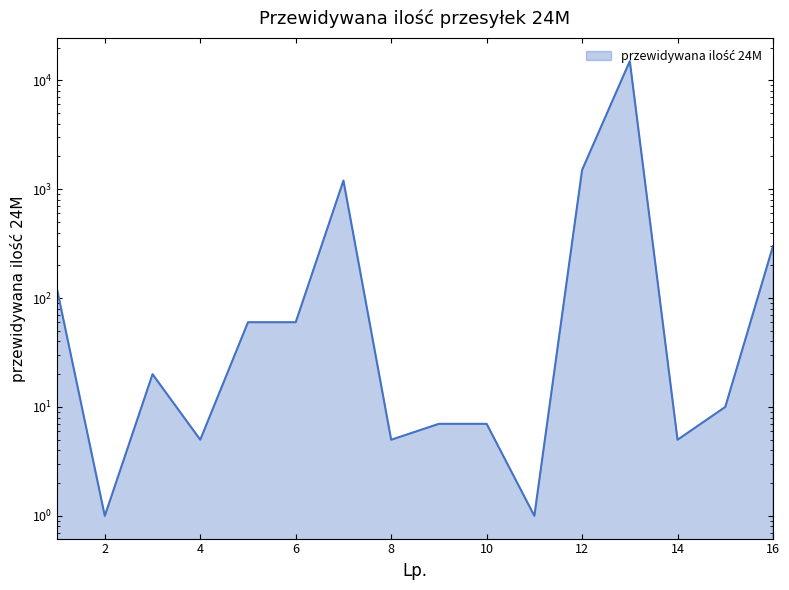

List the labels in order of value, smallest first.

2, 11, 4, 8, 14, 9, 10, 15, 3, 5, 6, 1, 16, 7, 12, 13